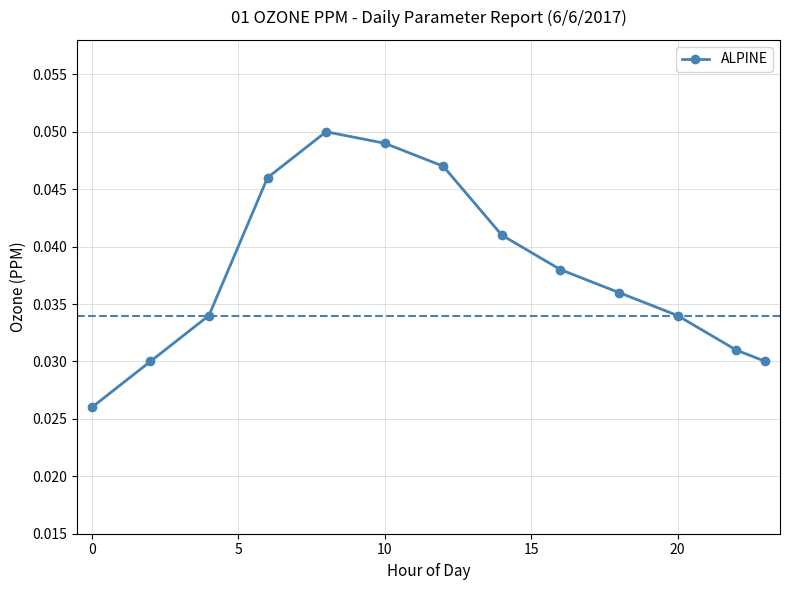

Count the values in the range 0 to 1.

13